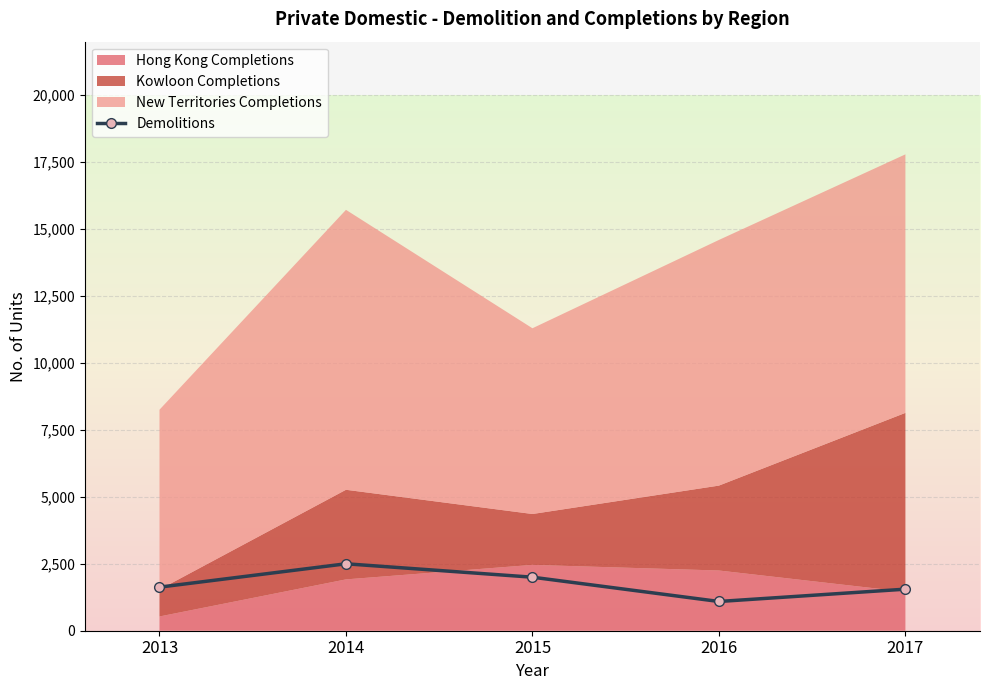

The chart shows a value of 1511 at 2016. True or false?

False